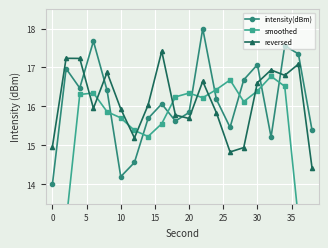

Is it true that intensity(dBm) equals 19.6 at 0?

False